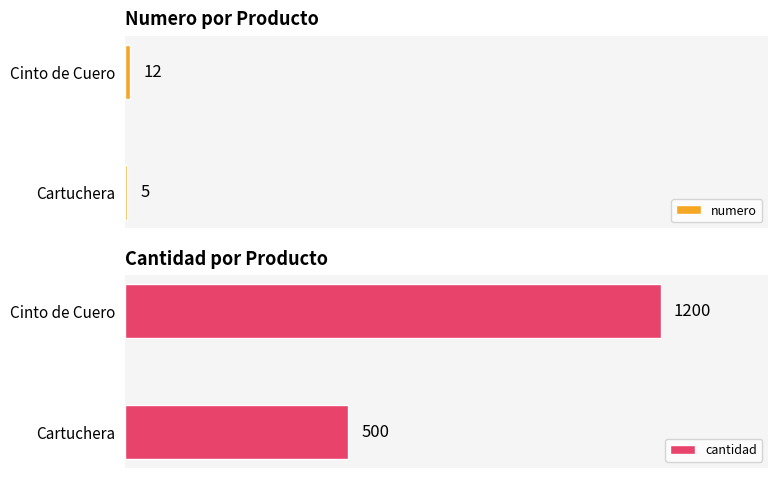

List the series in order of their overall mean, lowest first.

numero, cantidad